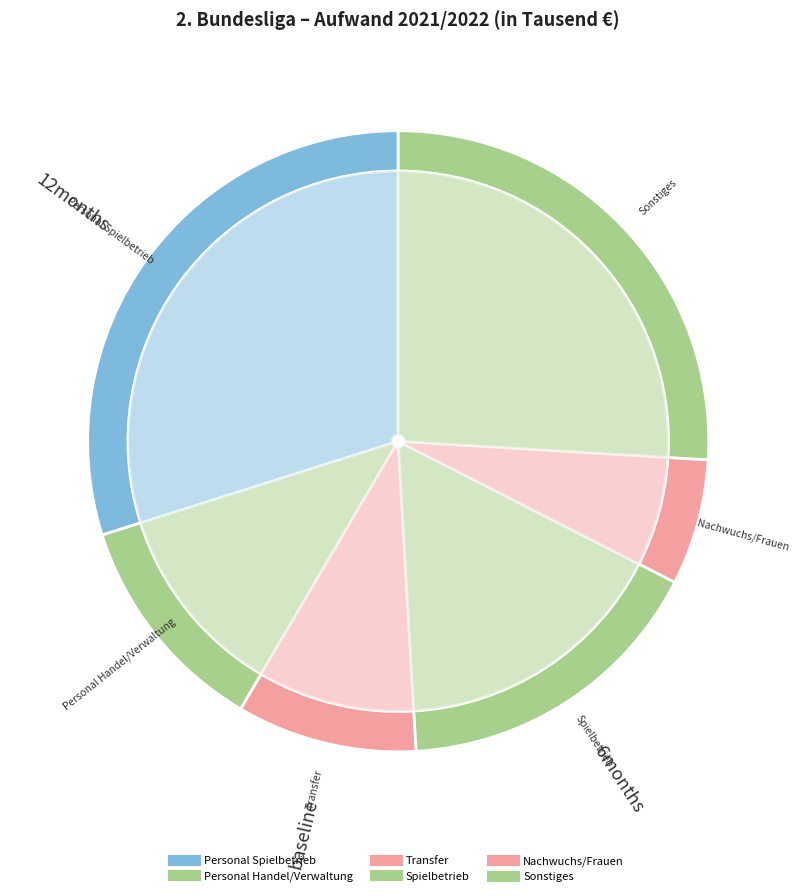

Is there any slice that represents more than half of the pie?

No